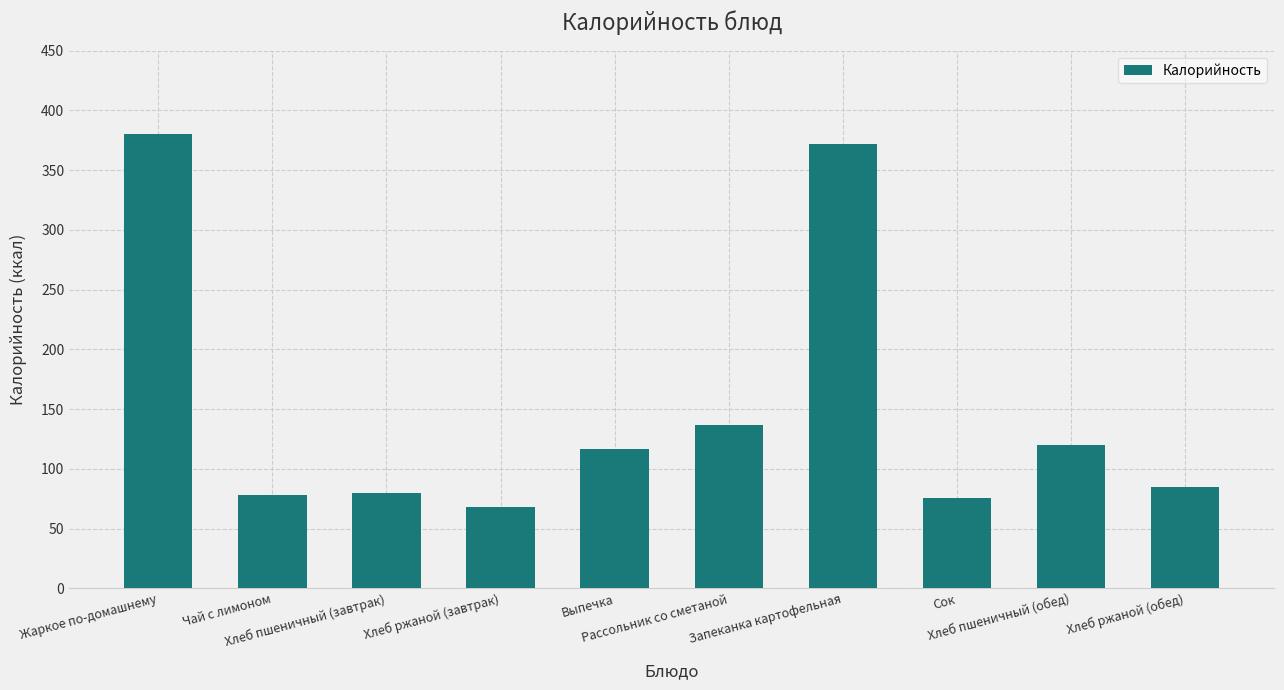

What is the difference between the maximum and minimum values?

312